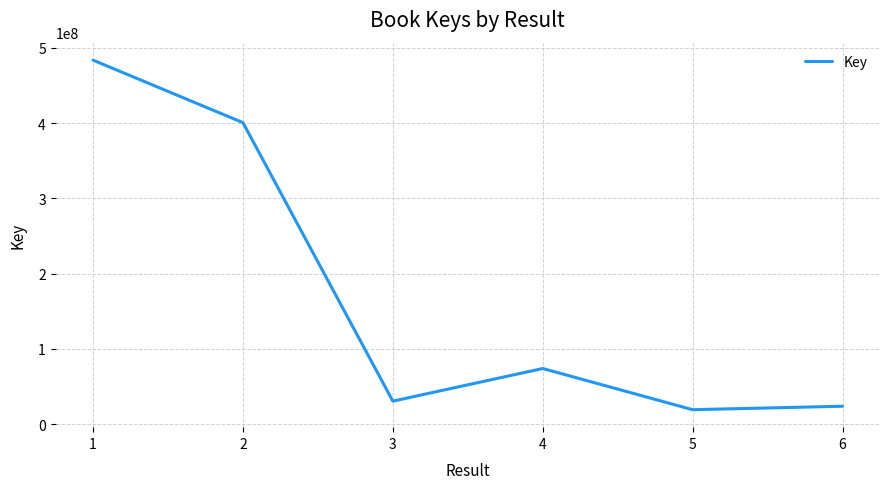

Is it true that the value at 5 is 19097502?

True